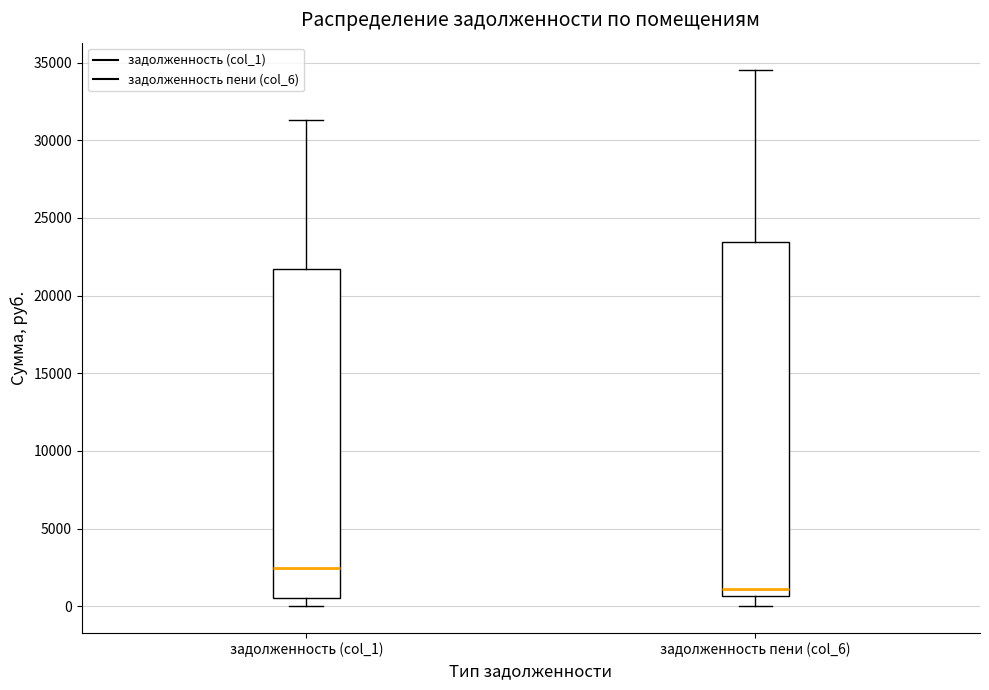

Comparing the boxes themselves (not the whiskers), which one is the tallest?

задолженность пени (col_6)